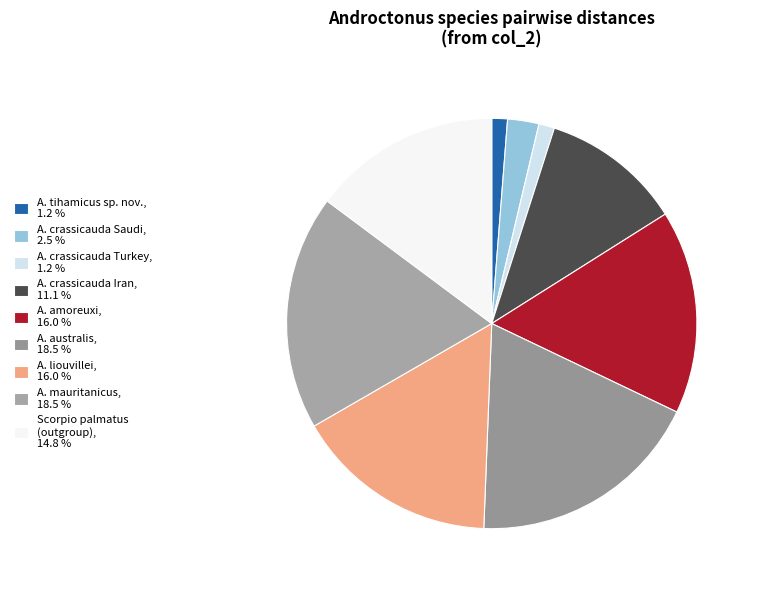

How many slices are in this pie chart?

9